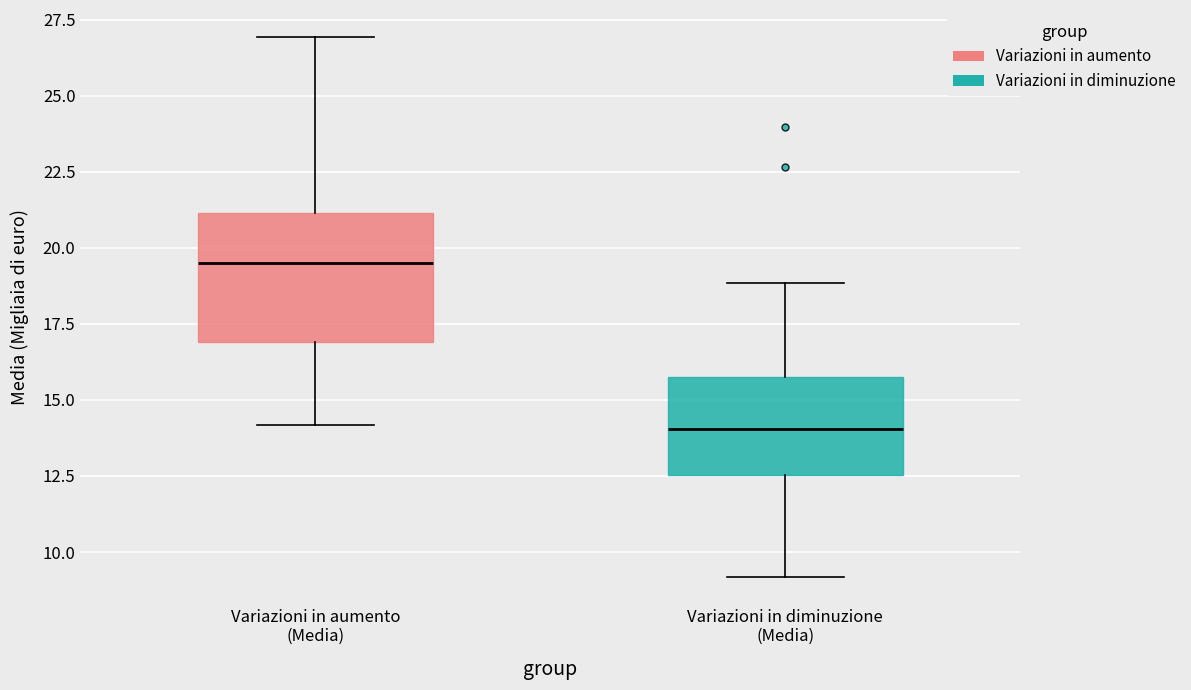

Where does the median line of the box for Variazioni in aumento (Media) sit on the y-axis? The values are not printed on the chart, so give them approximately, as read against the axis.

19.5